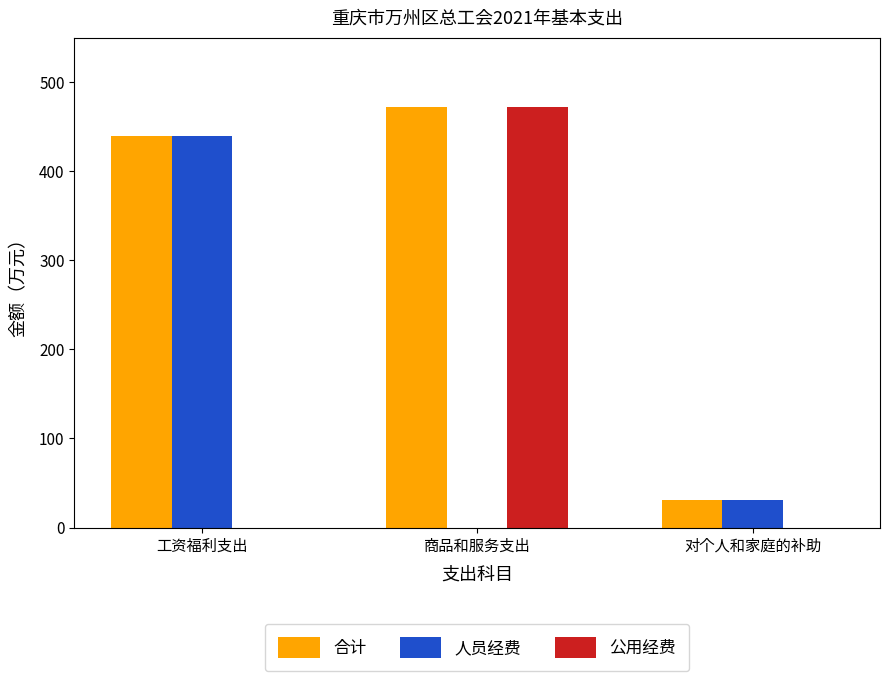

Is the value of 公用经费 at 工资福利支出 greater than the value of 人员经费 at 工资福利支出?

No